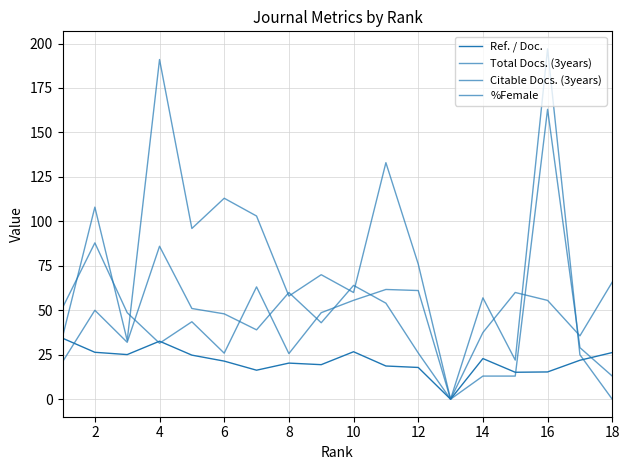

Is this an area chart (filled region under the line)?

No